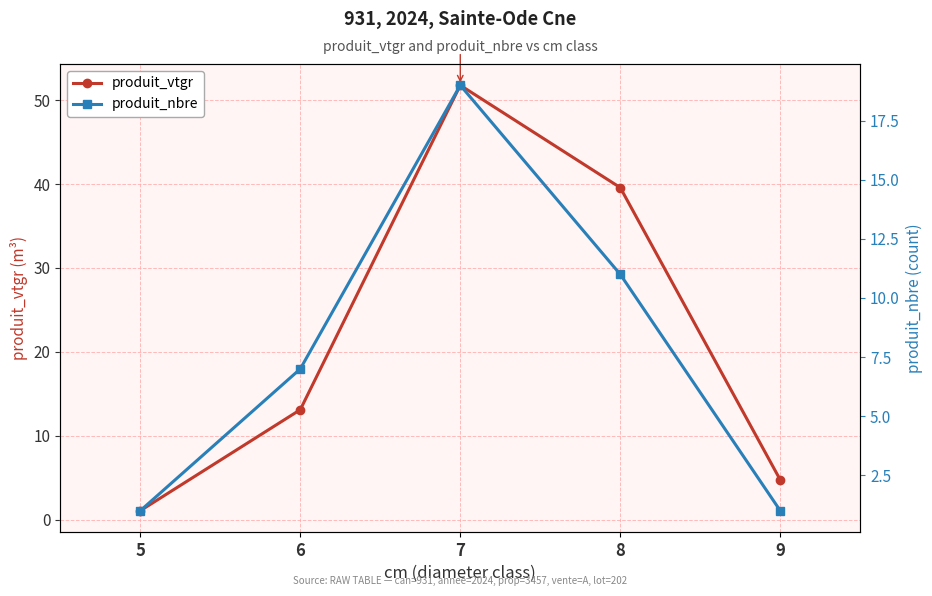

Read the produit_nbre value at 7.

19.0